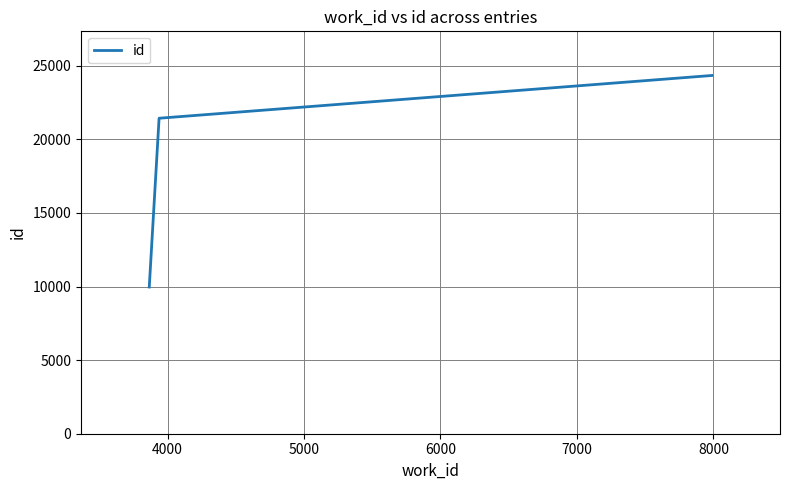

What is the difference between the maximum and minimum values?

14370